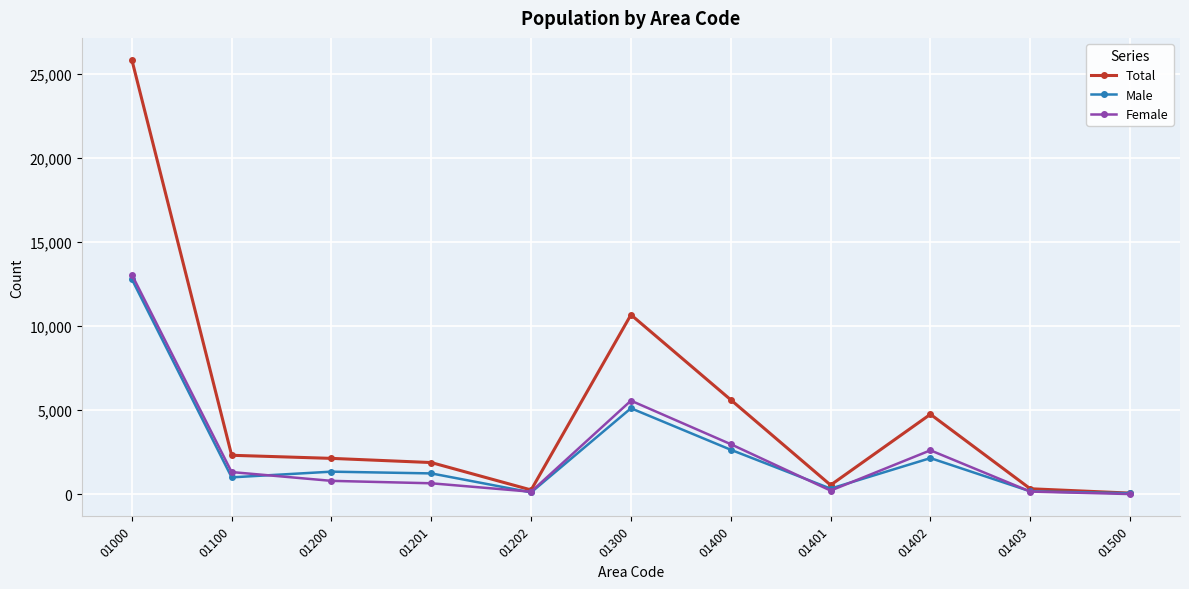

How many lines are shown in the chart?

3